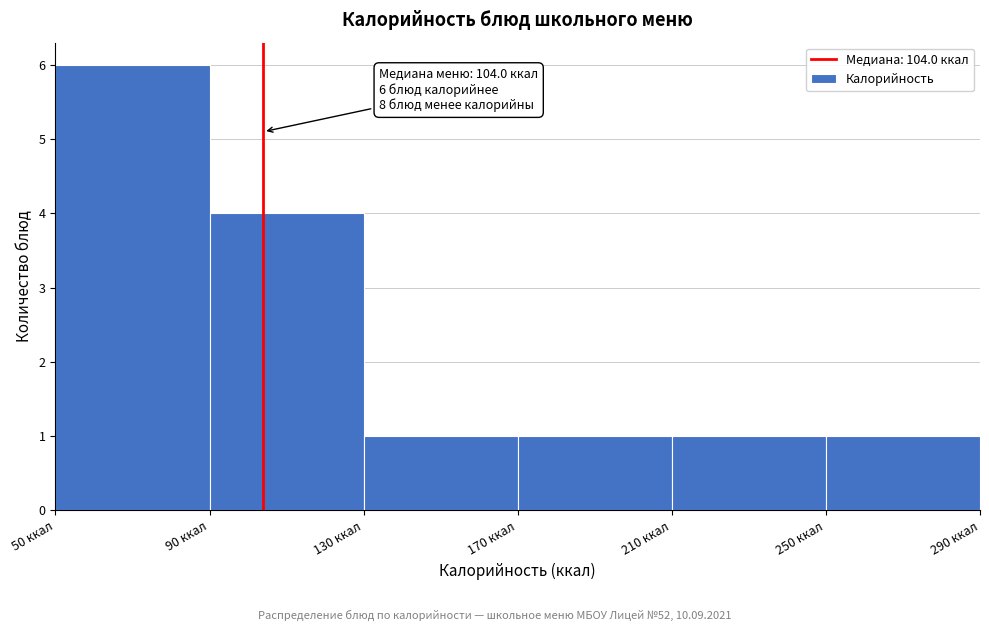

Over which range of the x-axis is the bar tallest?

50 to 90